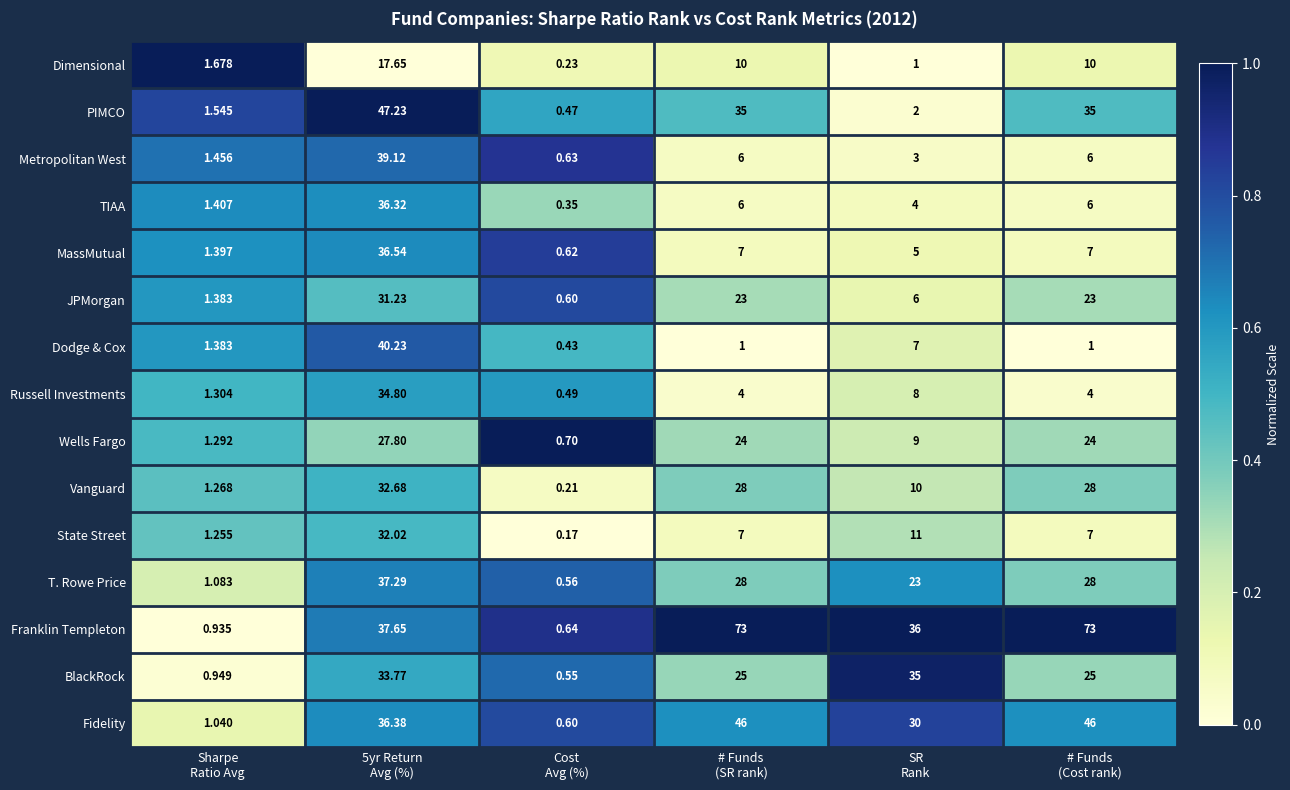

Which series has the largest total across all categories?

Franklin Templeton